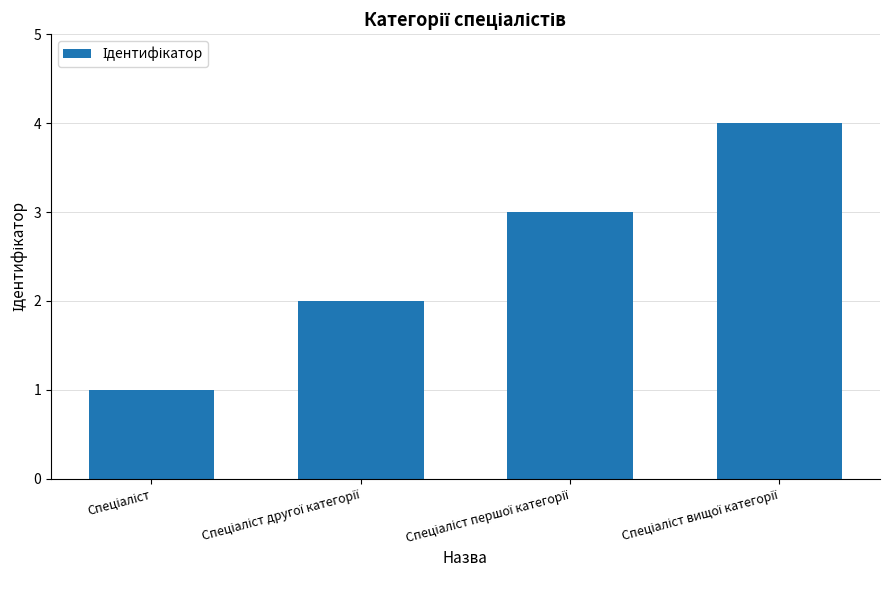

What is the sum of all values?

10